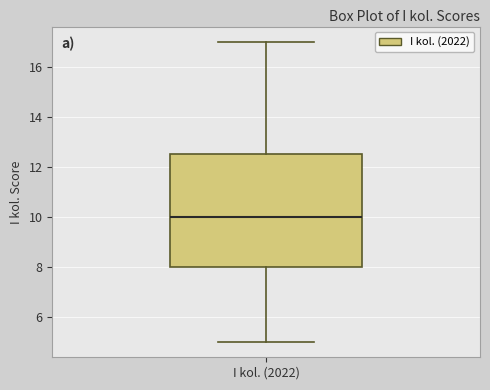

Where does the lower whisker of the box for I kol. (2022) end on the y-axis? The values are not printed on the chart, so give them approximately, as read against the axis.

5.0